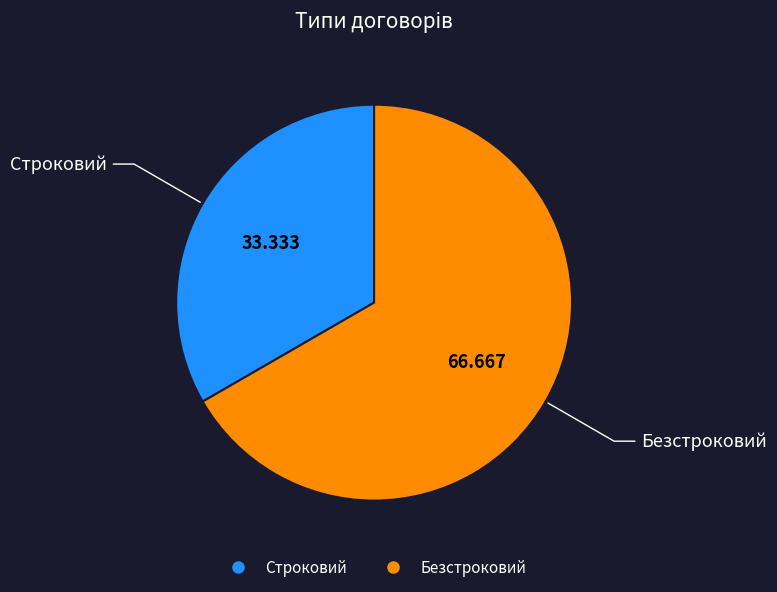

Is the sum of Строковий and Безстроковий greater than half?

Yes